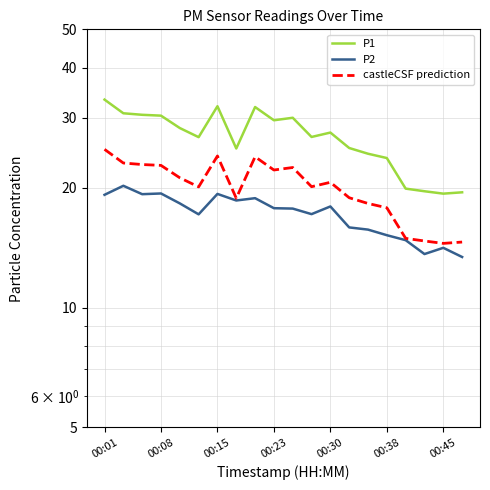

What is the value of the castleCSF prediction point at the 12th from the left?

20.1